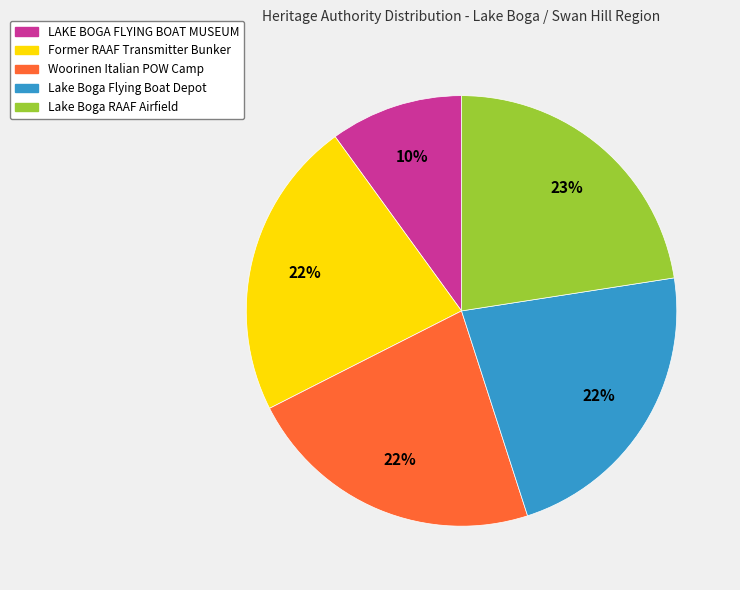

Count the number of slices in the pie.

5